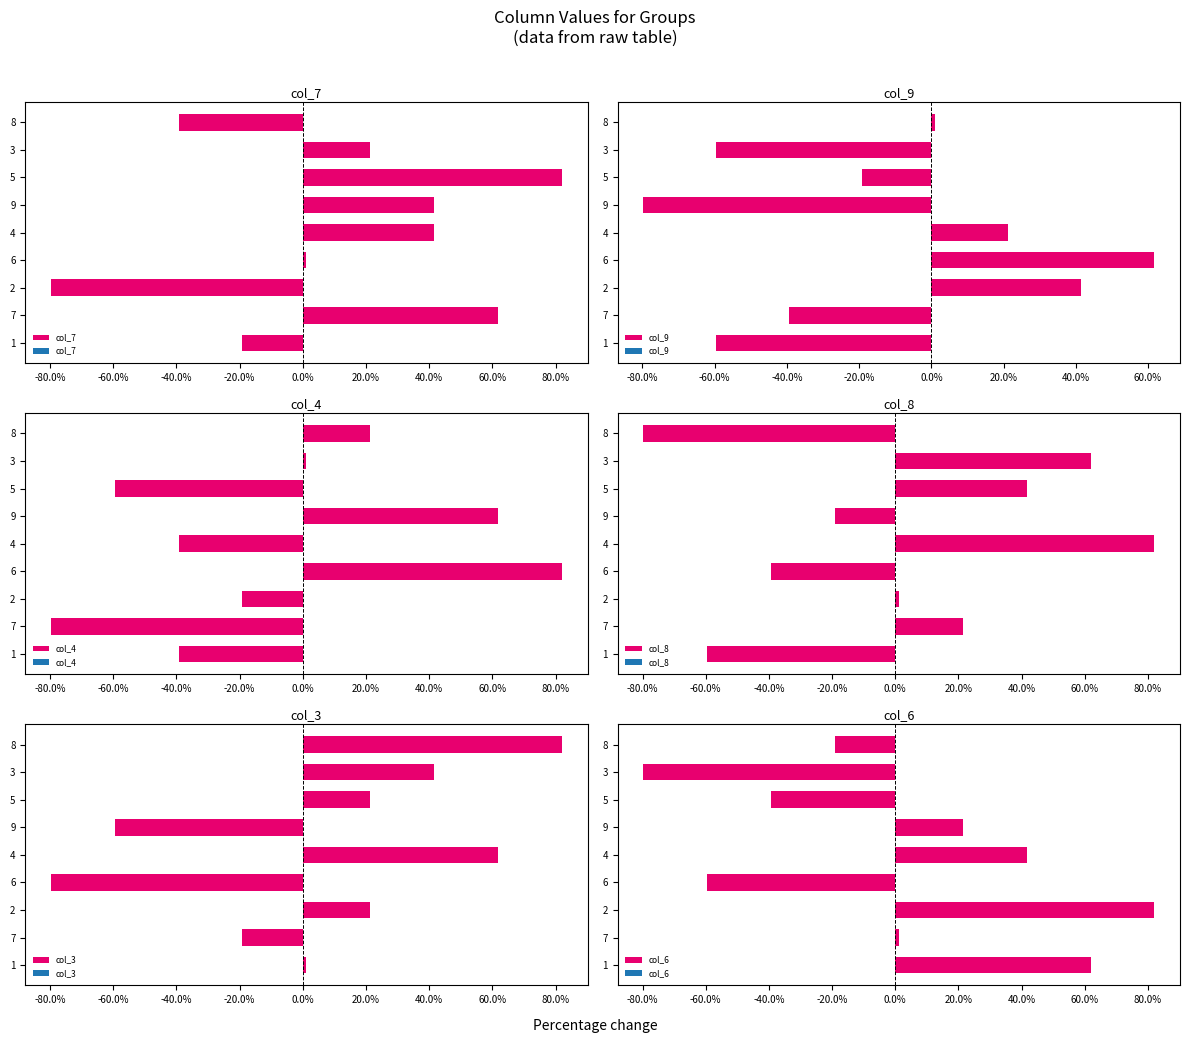

How many negative values does the col_8 series have?

4